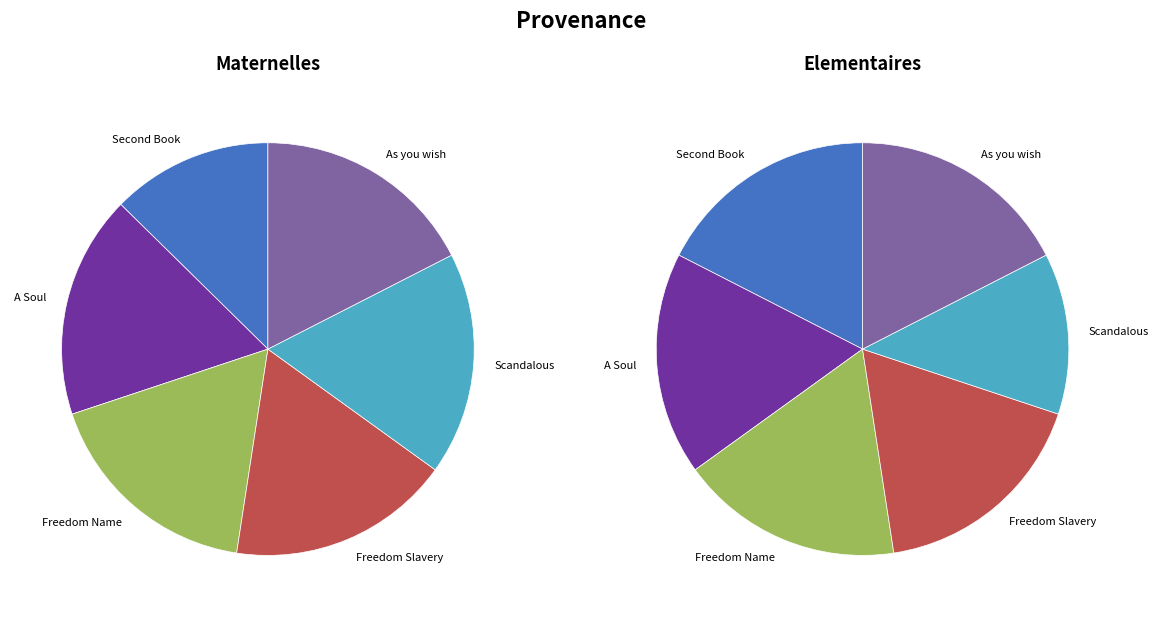

At A Soul conversant, list the series in order from smallest to largest.

Maternelles, Elementaires